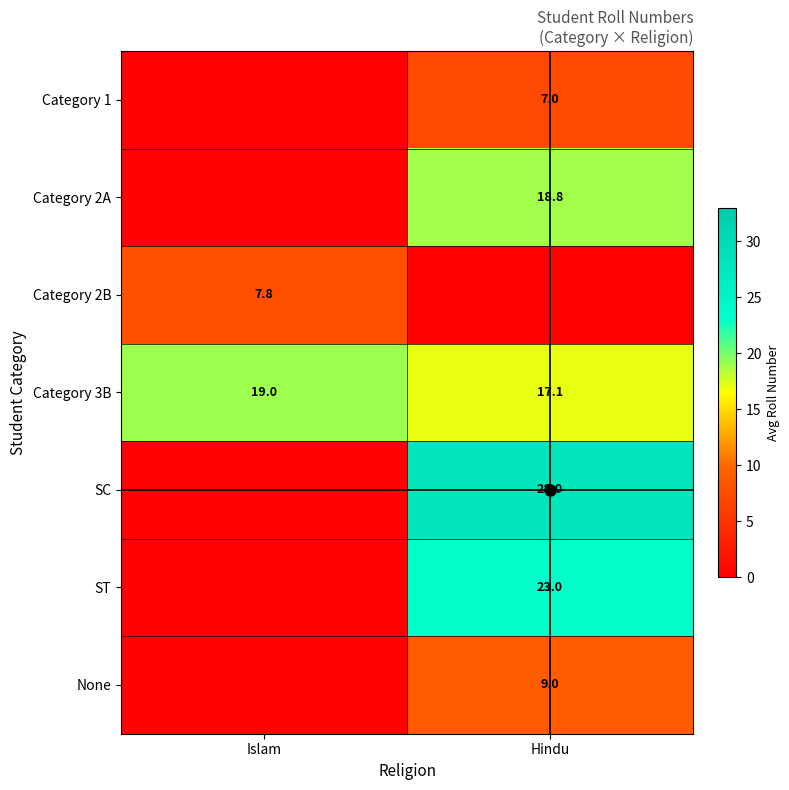

The Category 3B series shows 7.8 at Islam. True or false?

False